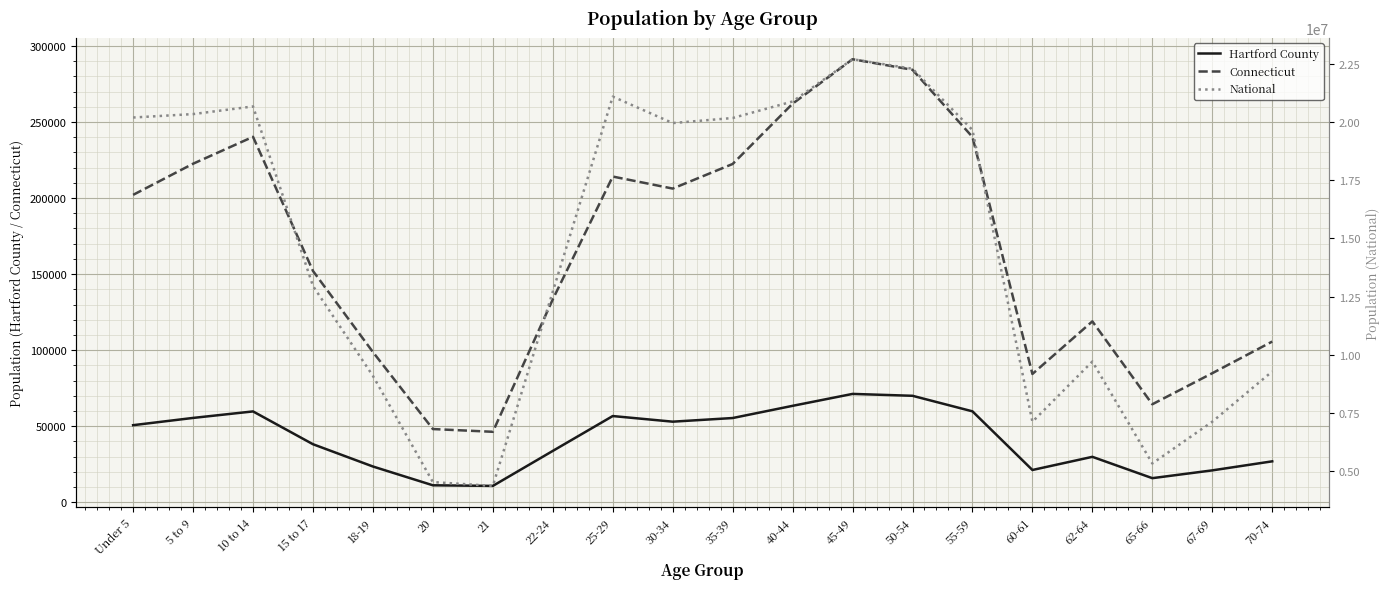

The value of Connecticut at 60-61 is 113165. True or false?

False